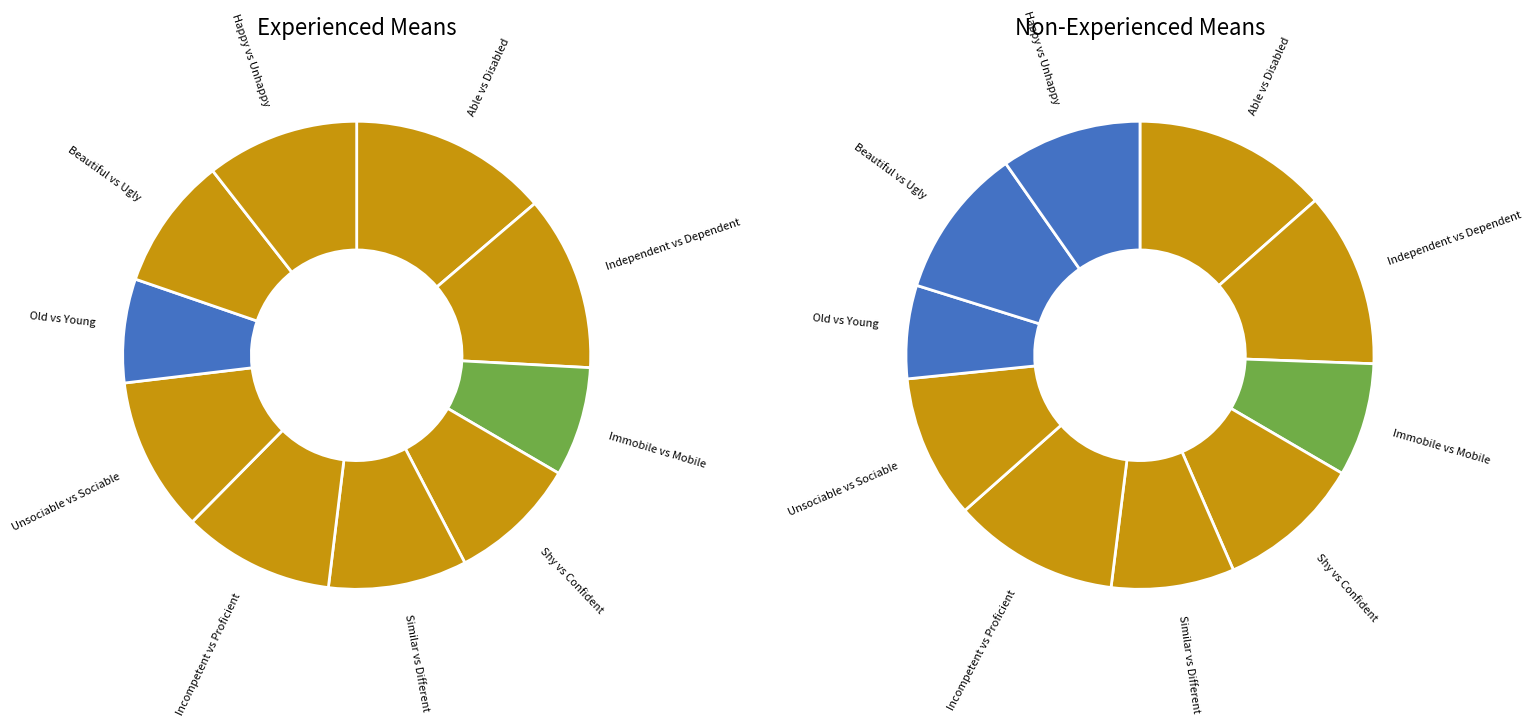

Combined, do Beautiful vs Ugly and Able vs Disabled account for over 50%?

No